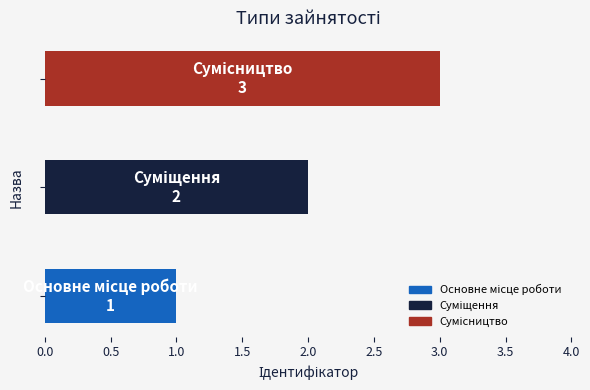

What is the maximum value shown in the chart?

3